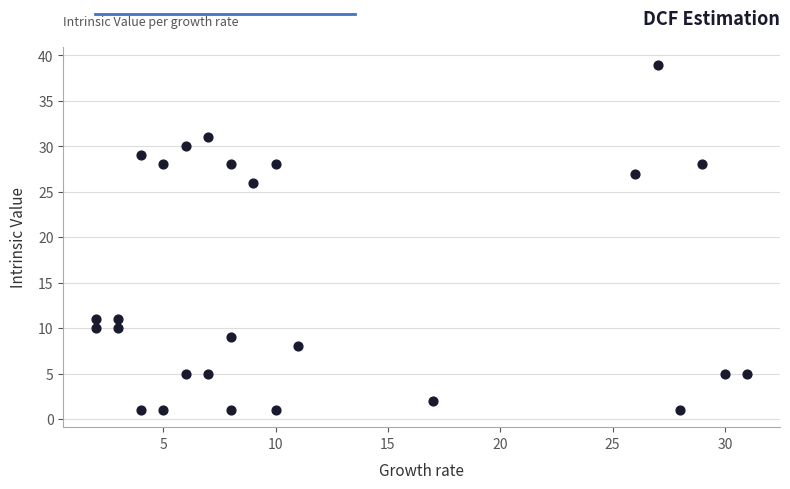

What is the range of Y values (max minus min)?

38